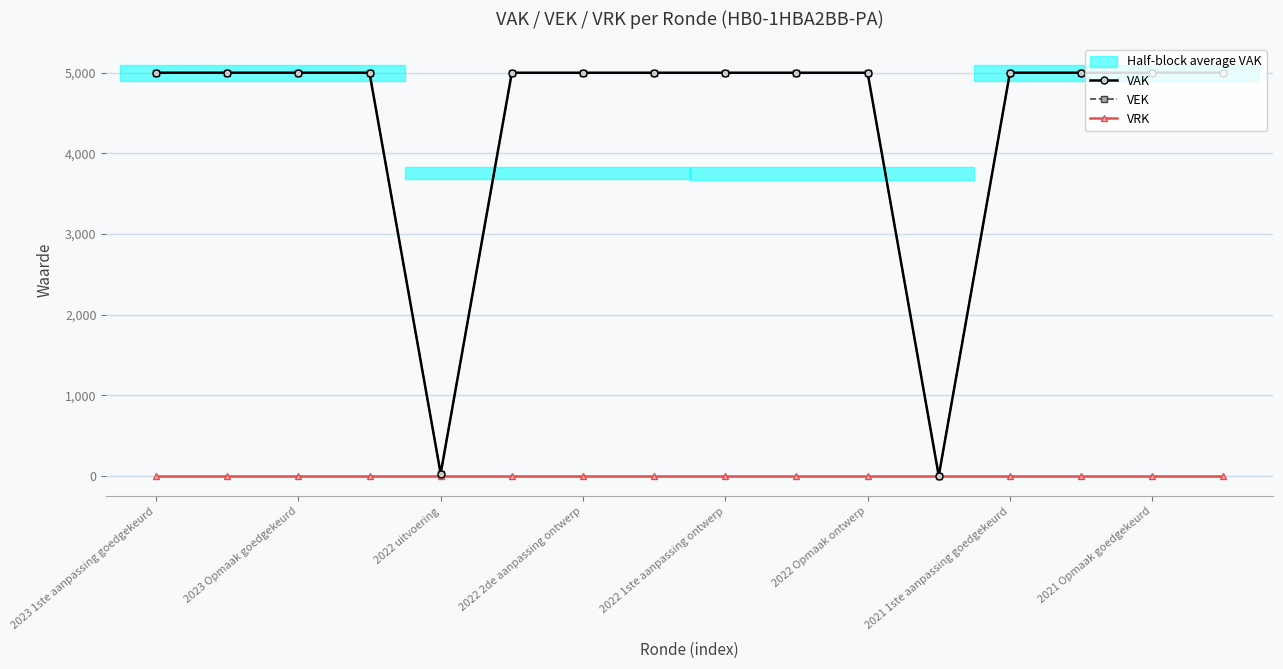

The VEK series shows 1700 at 2023 Opmaak goedgekeurd. True or false?

False